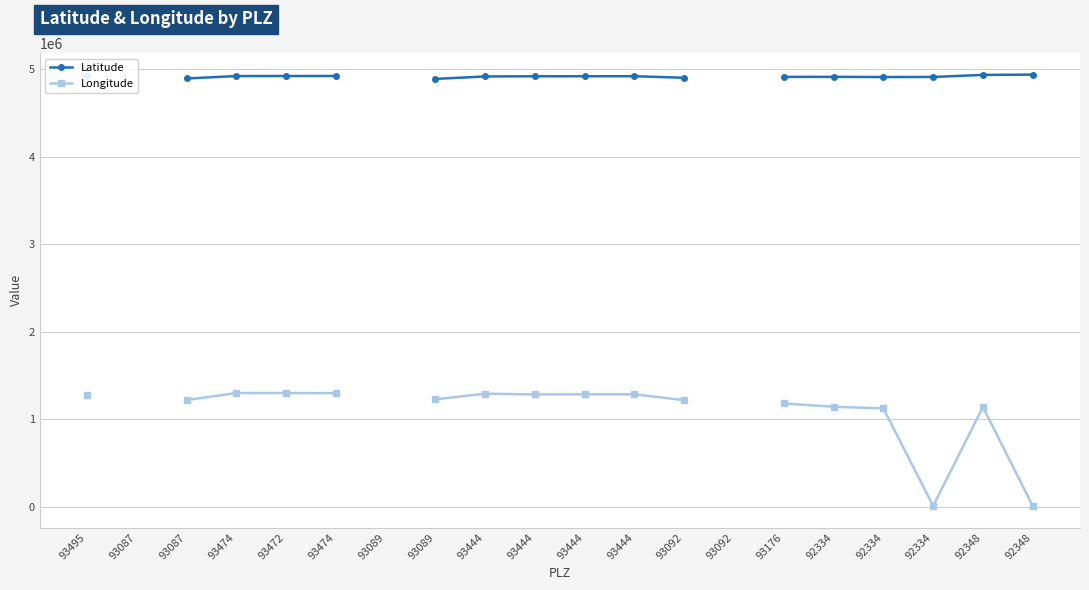

What is the difference between the Longitude values at 93474 and 93444?

16012.0